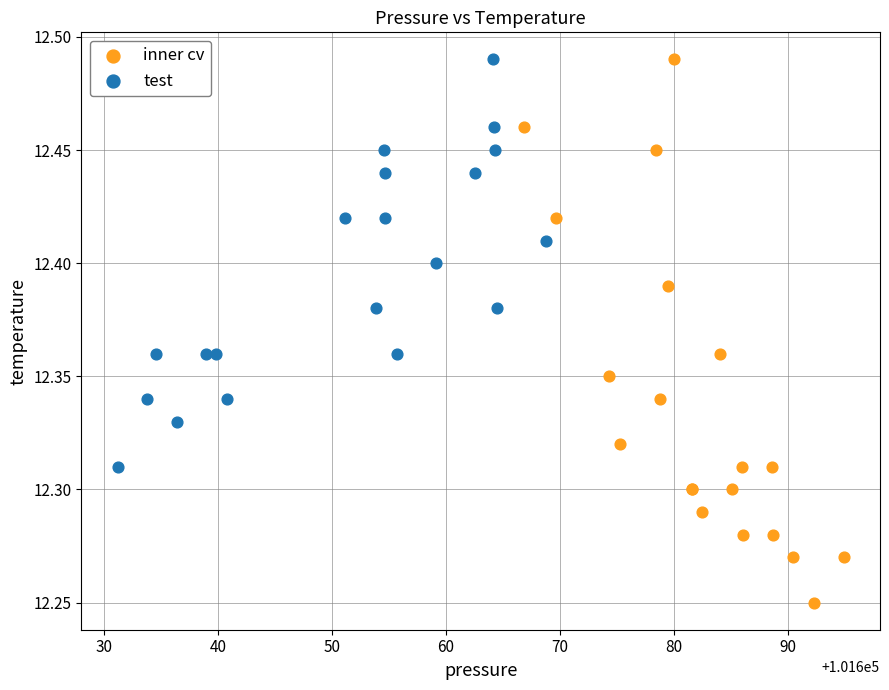

Which series has the largest Y range (max minus min)?

inner cv